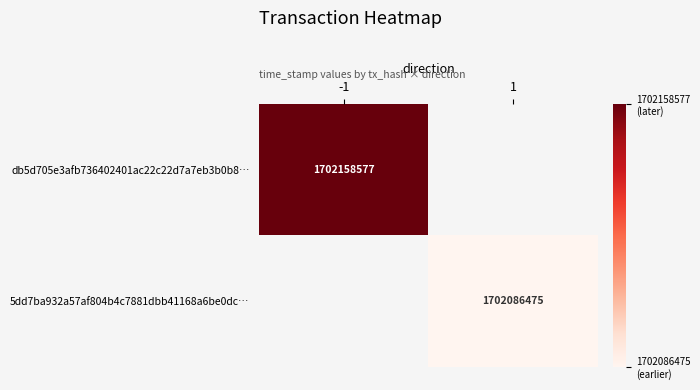

The db5d705e3afb736402401ac22c22d7a7eb3b0b8… series shows 1702158577 at -1. True or false?

True